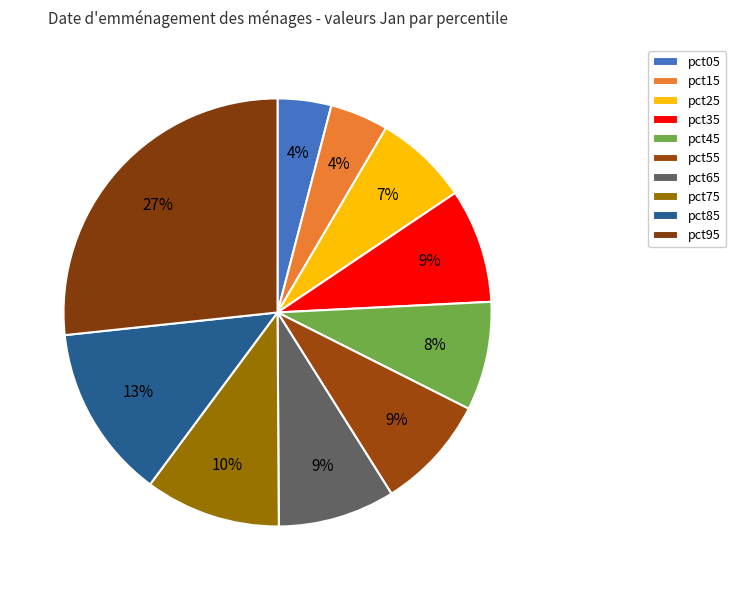

Count the number of slices in the pie.

10